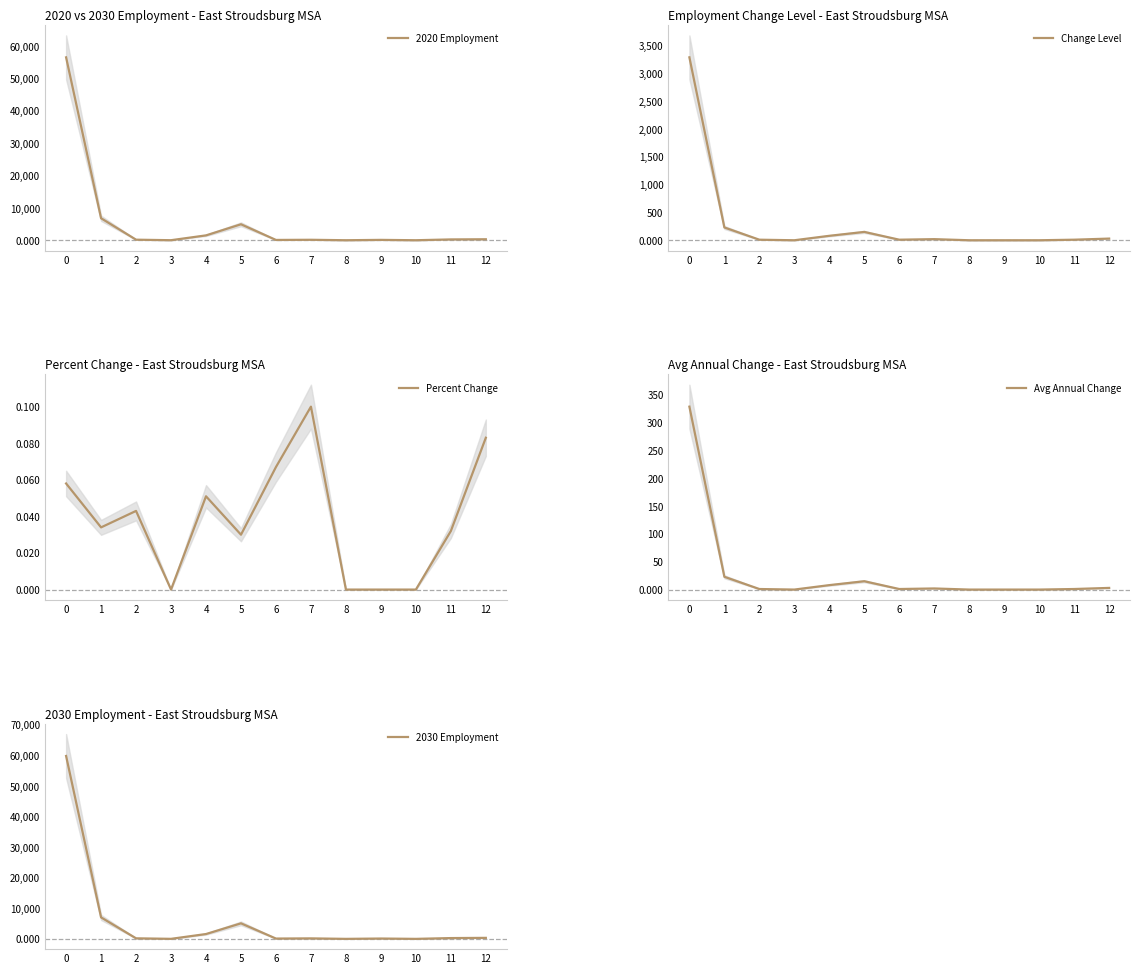

True or false: Percent Change and 2030 Employment cross at least once.

False